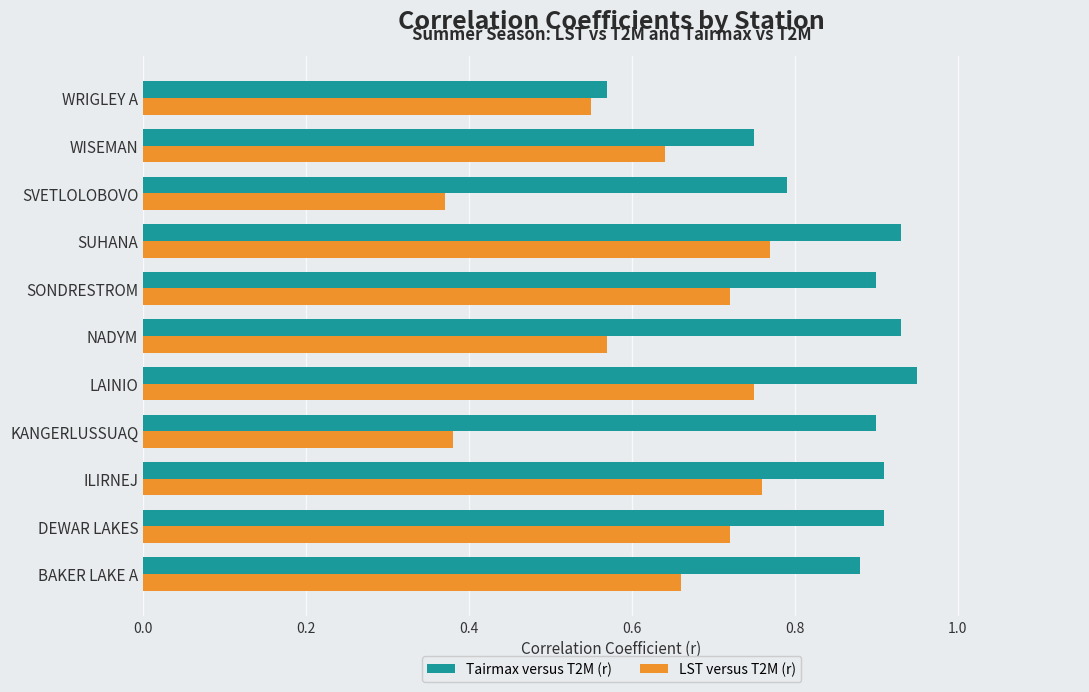

What are all the series names shown in the legend?

Tairmax versus T2M (r), LST versus T2M (r)